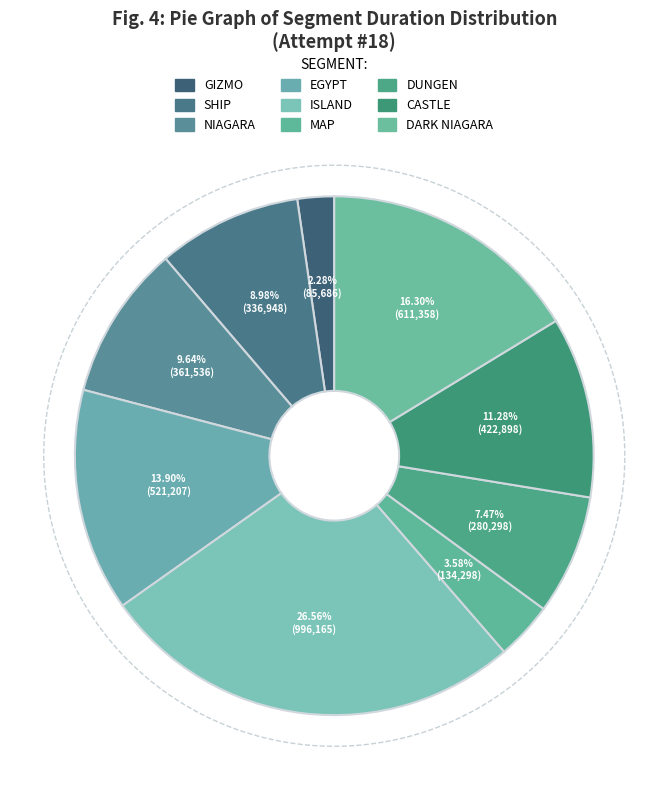

Combined, do NIAGARA and GIZMO account for over 50%?

No